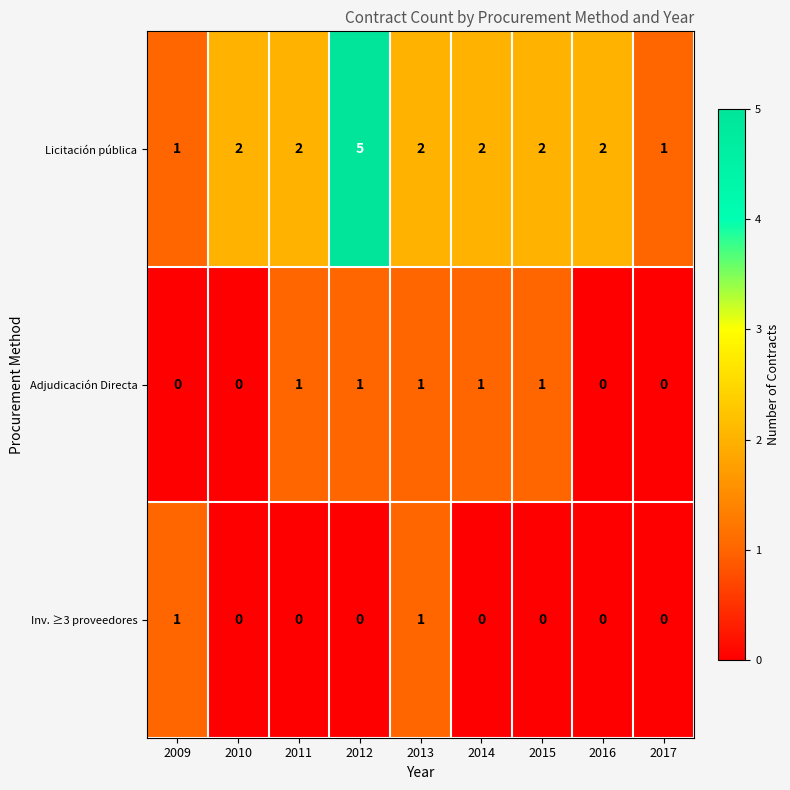

Count the Licitación pública values in the range 2 to 3.

6